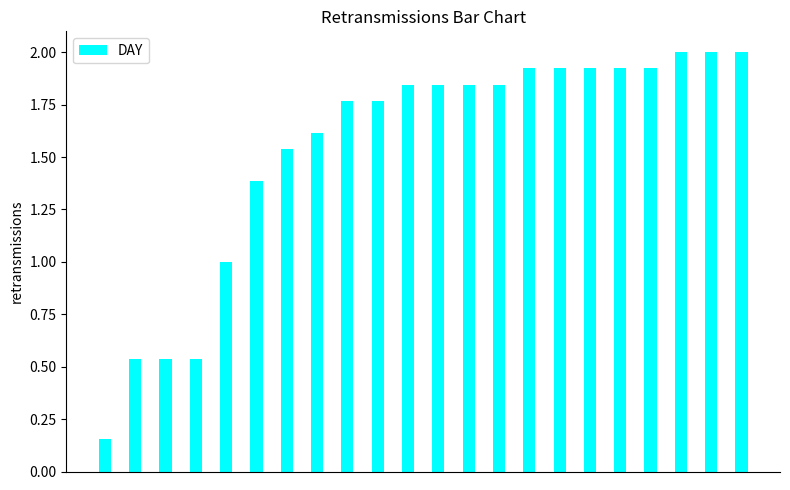

What is the sum of all values?

33.8